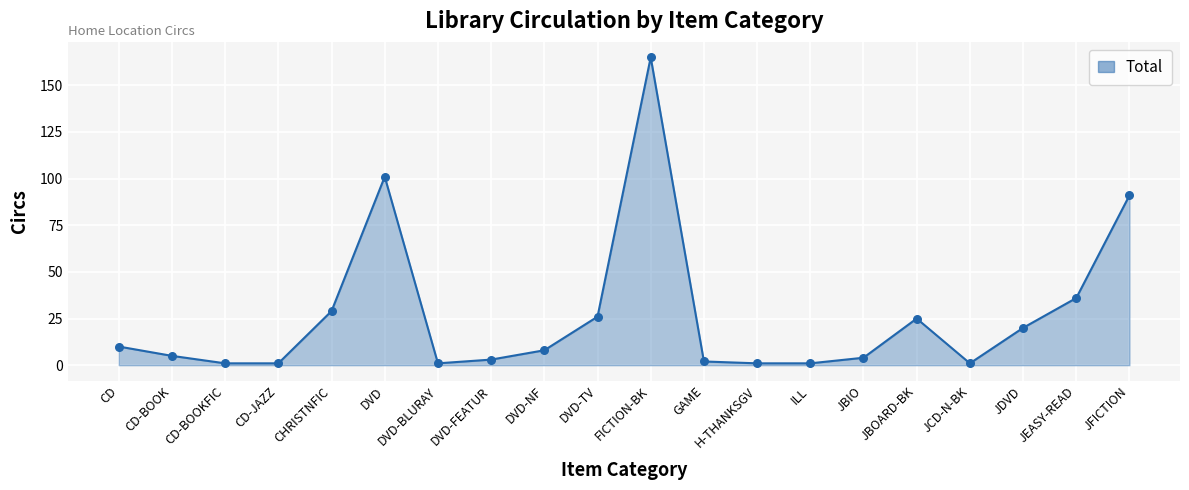

What is the change in value from GAME to JFICTION?

+89